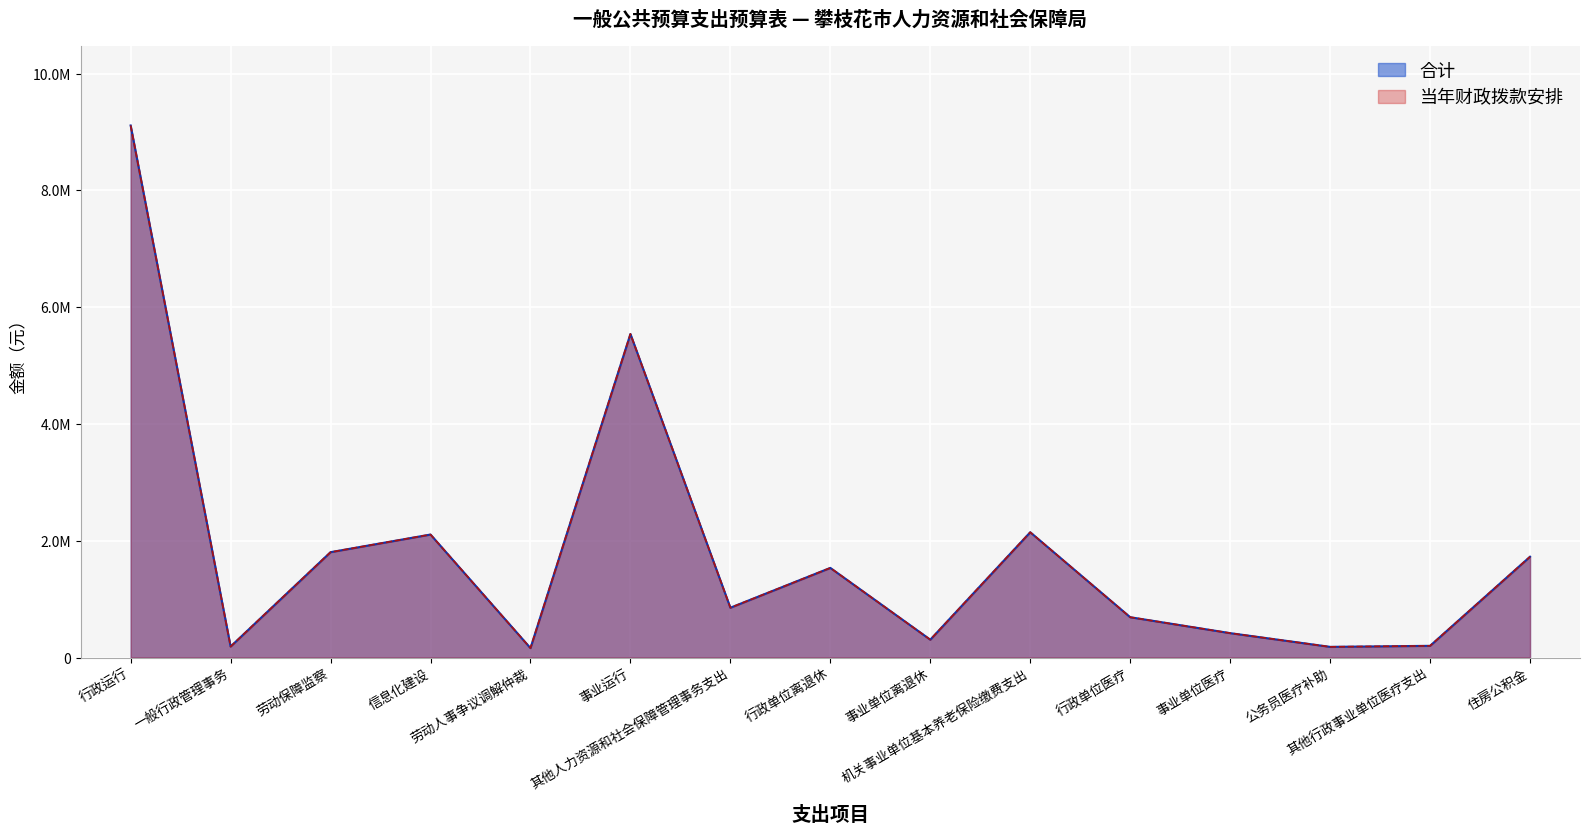

Does the chart display data point markers on the line(s)?

No